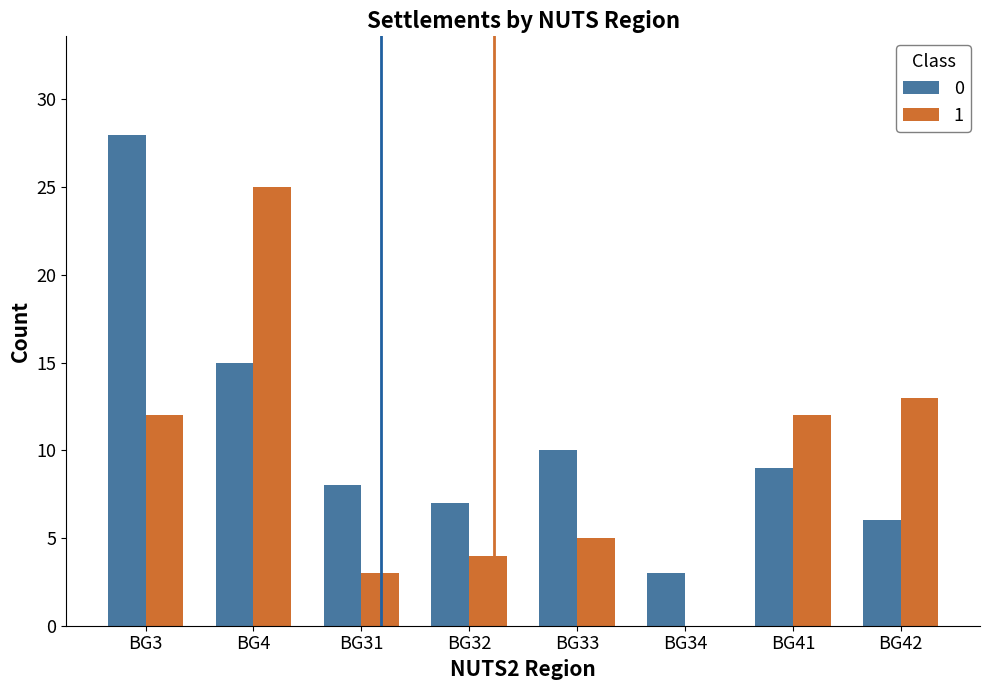

What is the average value of the 0 series?

11